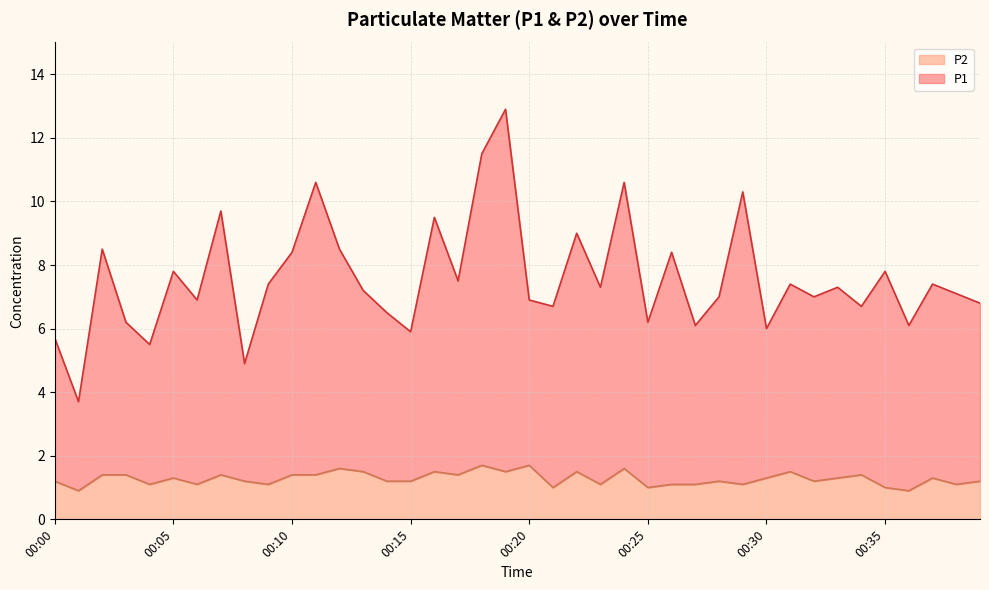

Reading left to right, what are all the values shown in this chart?

P1: 5.7	3.7	8.5	6.2	5.5	7.8	6.9	9.7	4.9	7.4	8.4	10.6	8.5	7.2	6.5	5.9	9.5	7.5	11.5	12.9	6.9	6.7	9.0	7.3	10.6	6.2	8.4	6.1	7.0	10.3	6.0	7.4	7.0	7.3	6.7	7.8	6.1	7.4	7.1	6.8
P2: 1.2	0.9	1.4	1.4	1.1	1.3	1.1	1.4	1.2	1.1	1.4	1.4	1.6	1.5	1.2	1.2	1.5	1.4	1.7	1.5	1.7	1.0	1.5	1.1	1.6	1.0	1.1	1.1	1.2	1.1	1.3	1.5	1.2	1.3	1.4	1.0	0.9	1.3	1.1	1.2